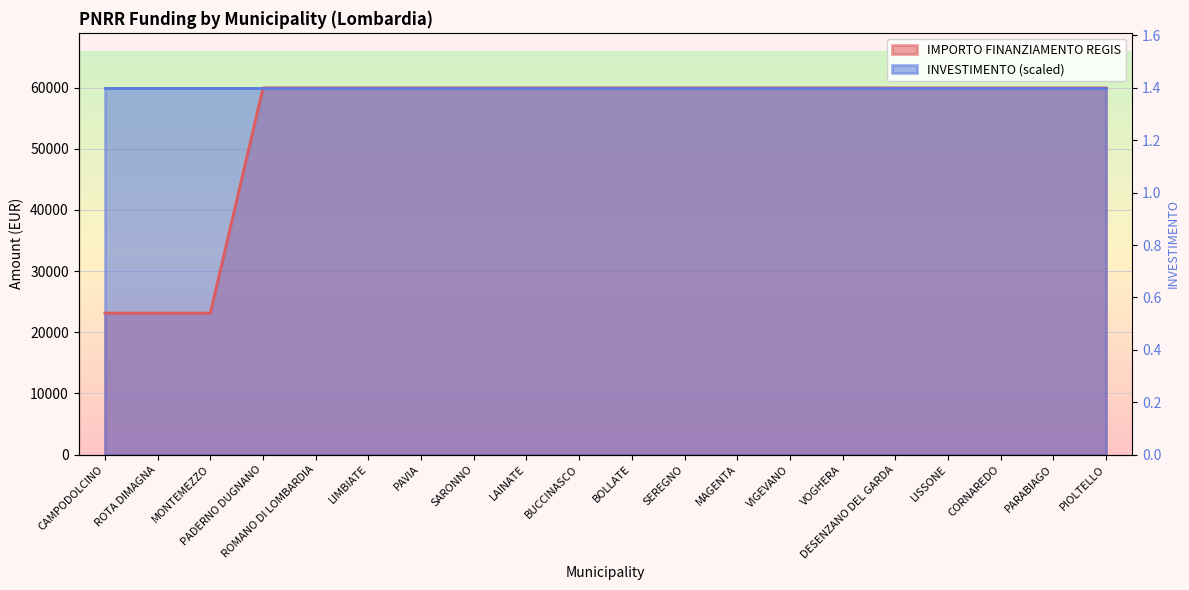

Read the value at LIMBIATE, to the nearest 10.

59970